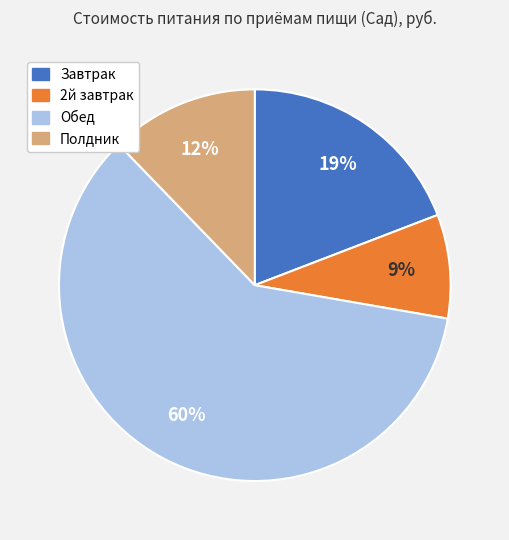

Which has a higher value, Полдник or Обед?

Обед